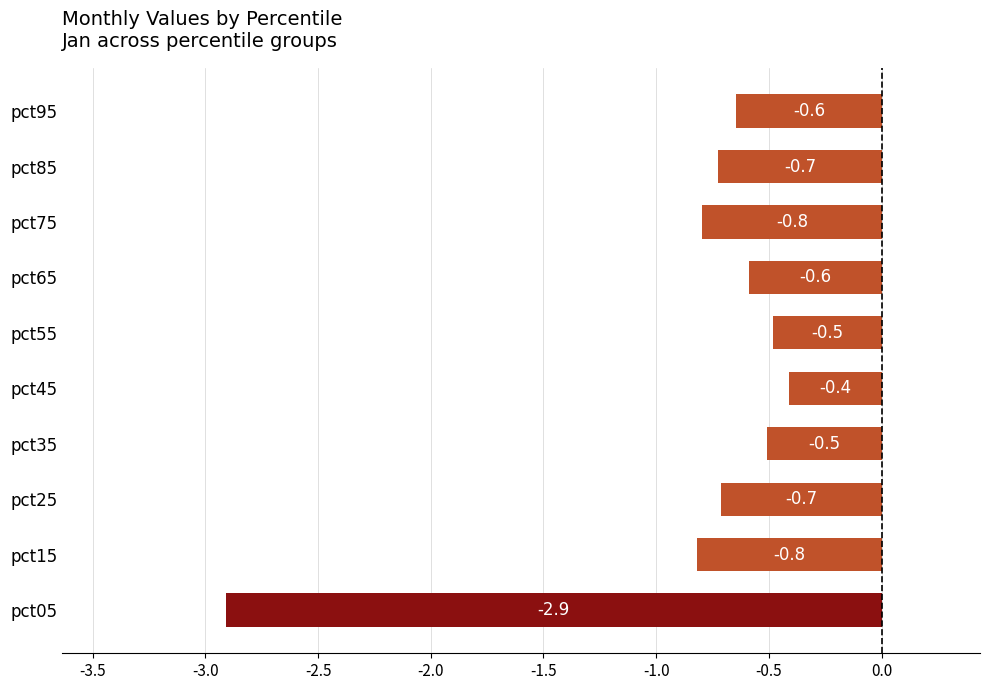

What is the difference between the maximum and minimum values?

2.5